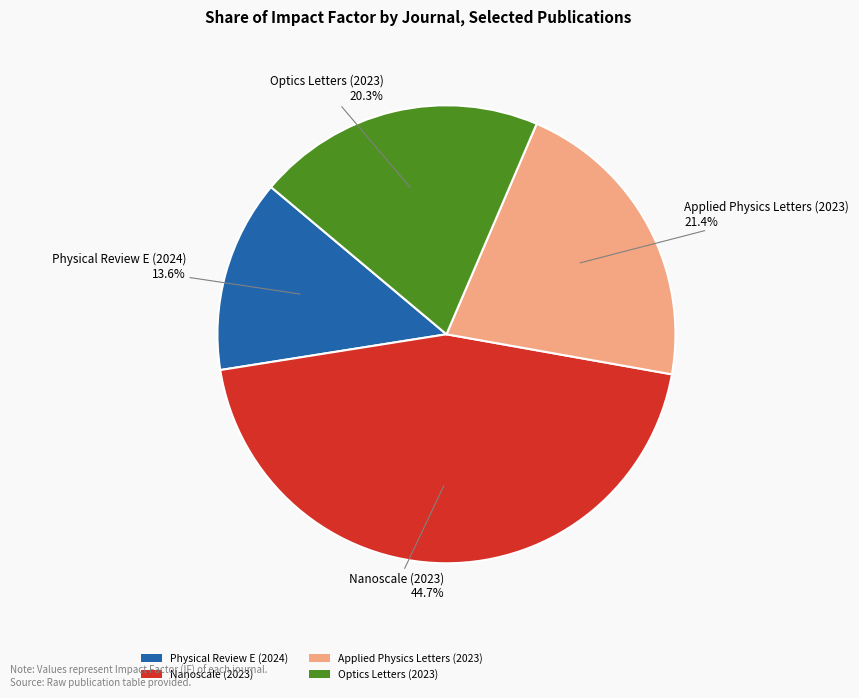

What percentage do Optics Letters (2023) and Applied Physics Letters (2023) together represent?

41.7%